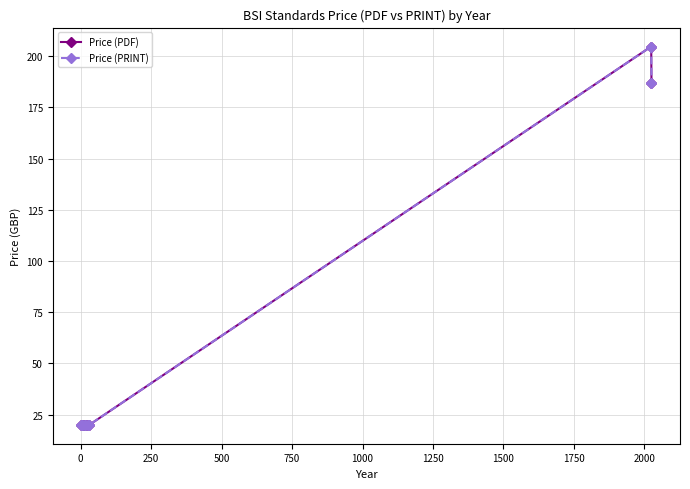

What is the minimum value shown in the chart?

20.0